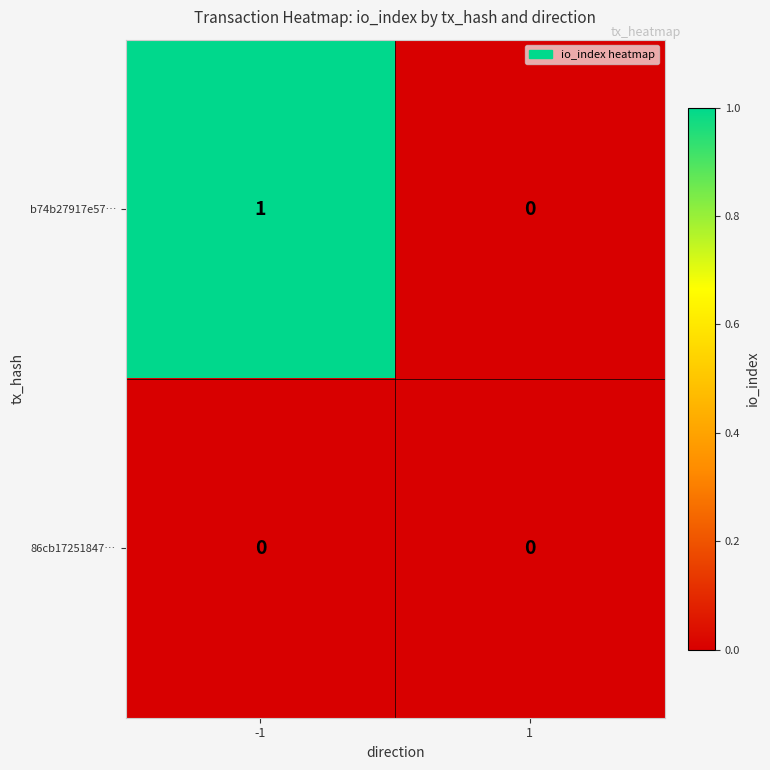

List the series in order of their overall mean, lowest first.

86cb17251847…, b74b27917e57…